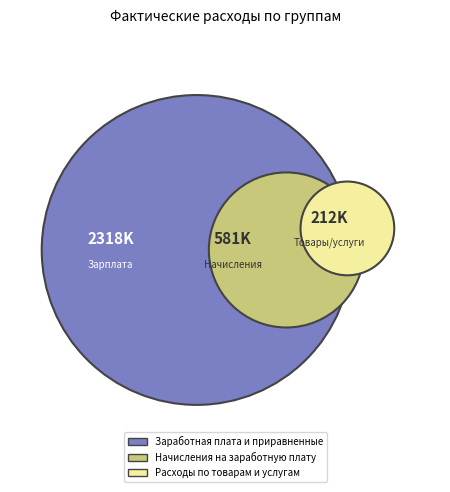

Is it true that Заработная плата и приравненные is 86% of the pie?

False